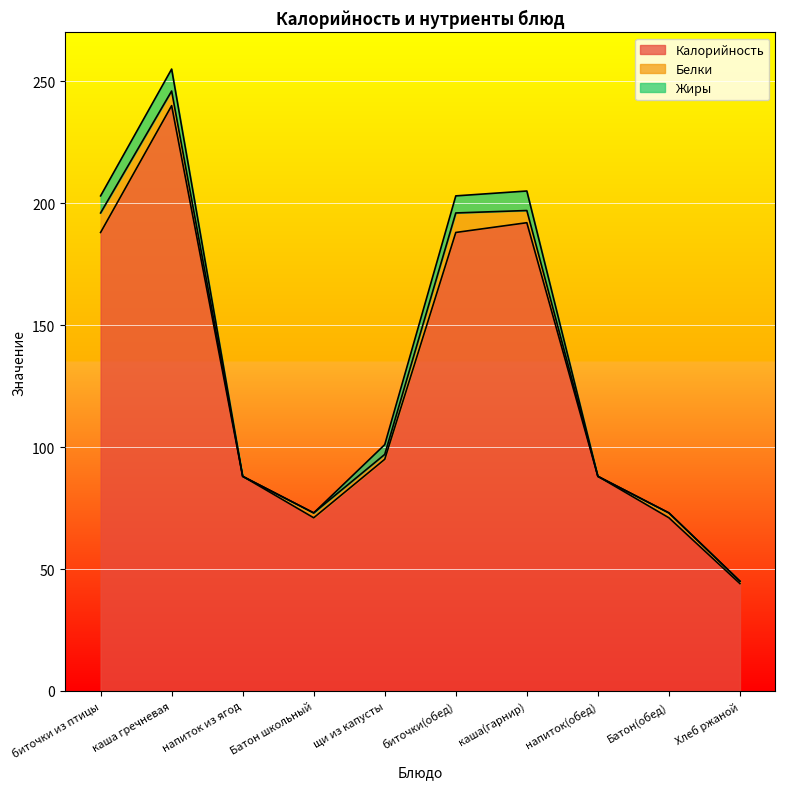

Does the chart display data point markers on the line(s)?

No